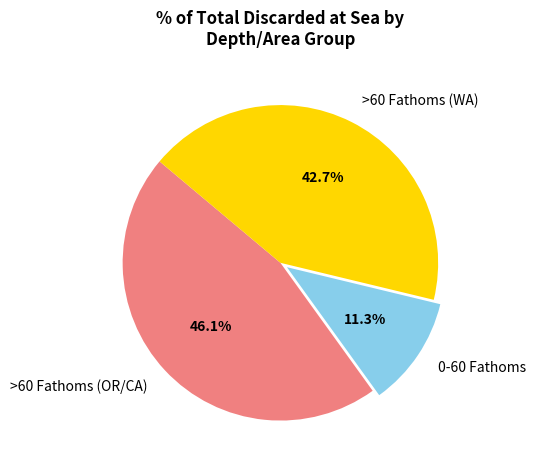

Rank the categories by value from highest to lowest.

>60 Fathoms (OR/CA), >60 Fathoms (WA), 0-60 Fathoms